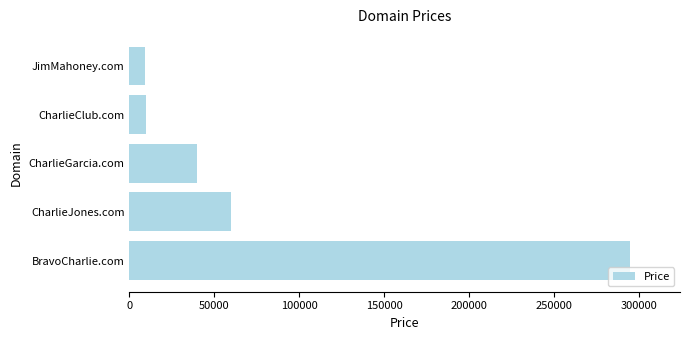

What is the difference between the maximum and minimum values?

286000